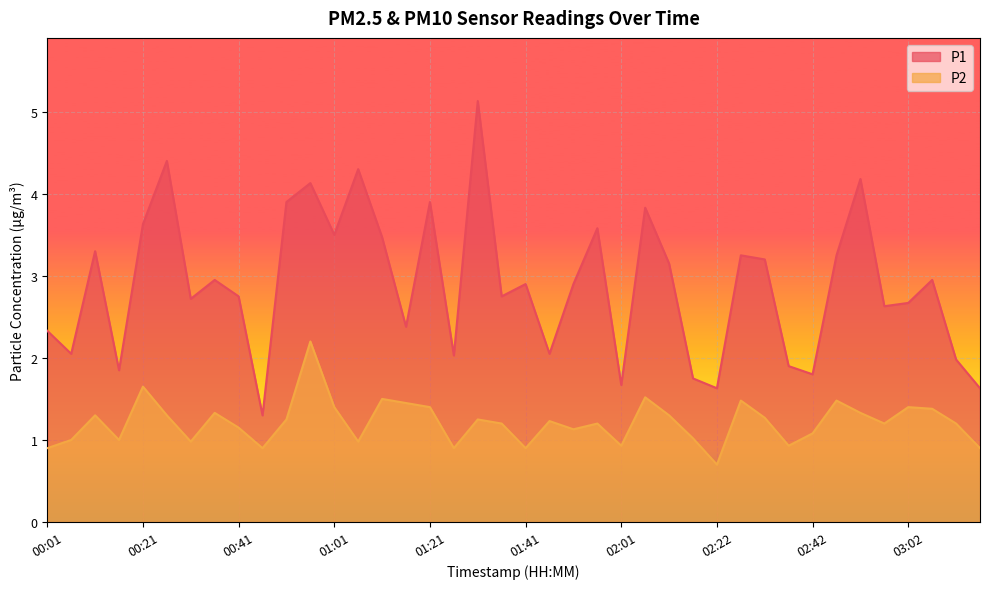

What is the value of the P2 point at the 27th from the left?

1.3